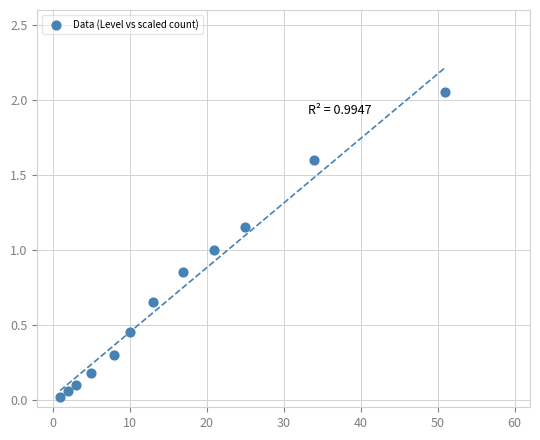

What is the average X value?

15.8